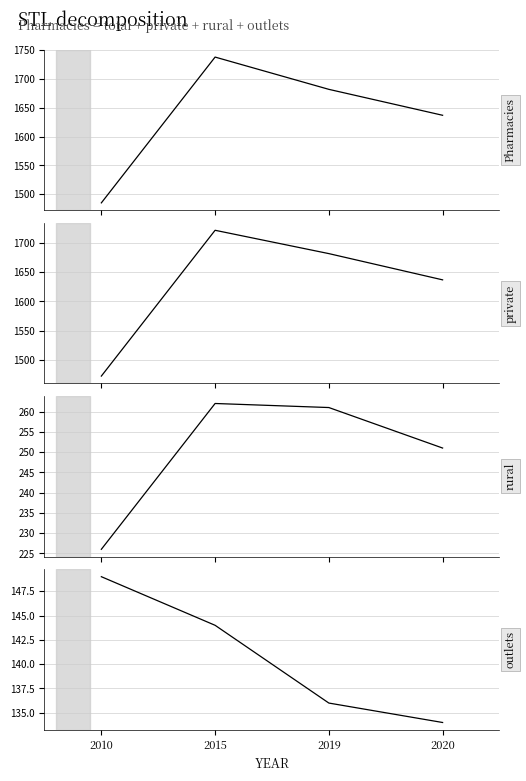

Is this an area chart (filled region under the line)?

No